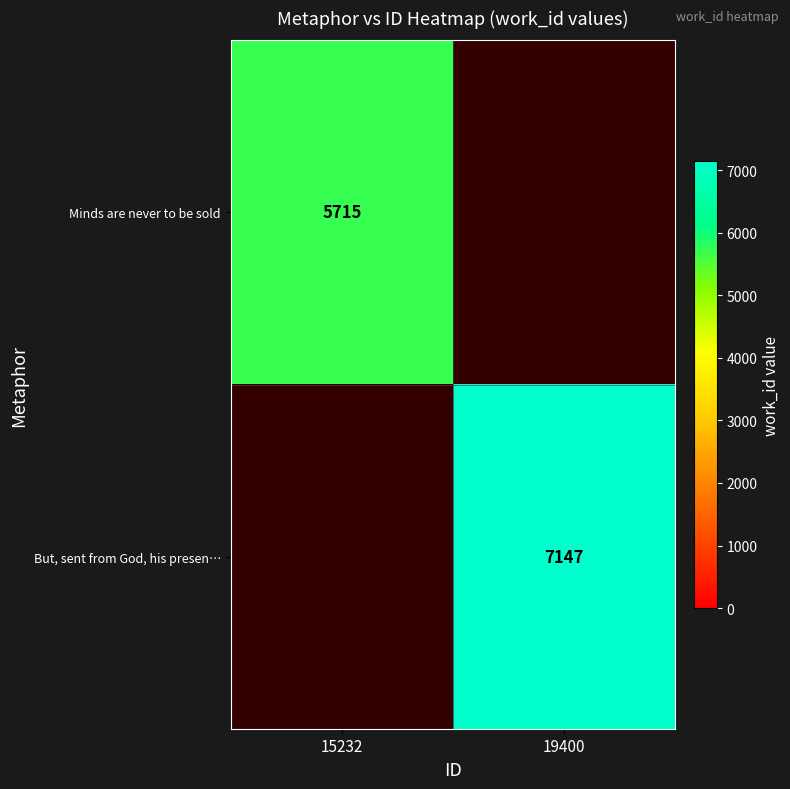

Is it true that Minds are never to be sold equals 10242.9 at 15232?

False